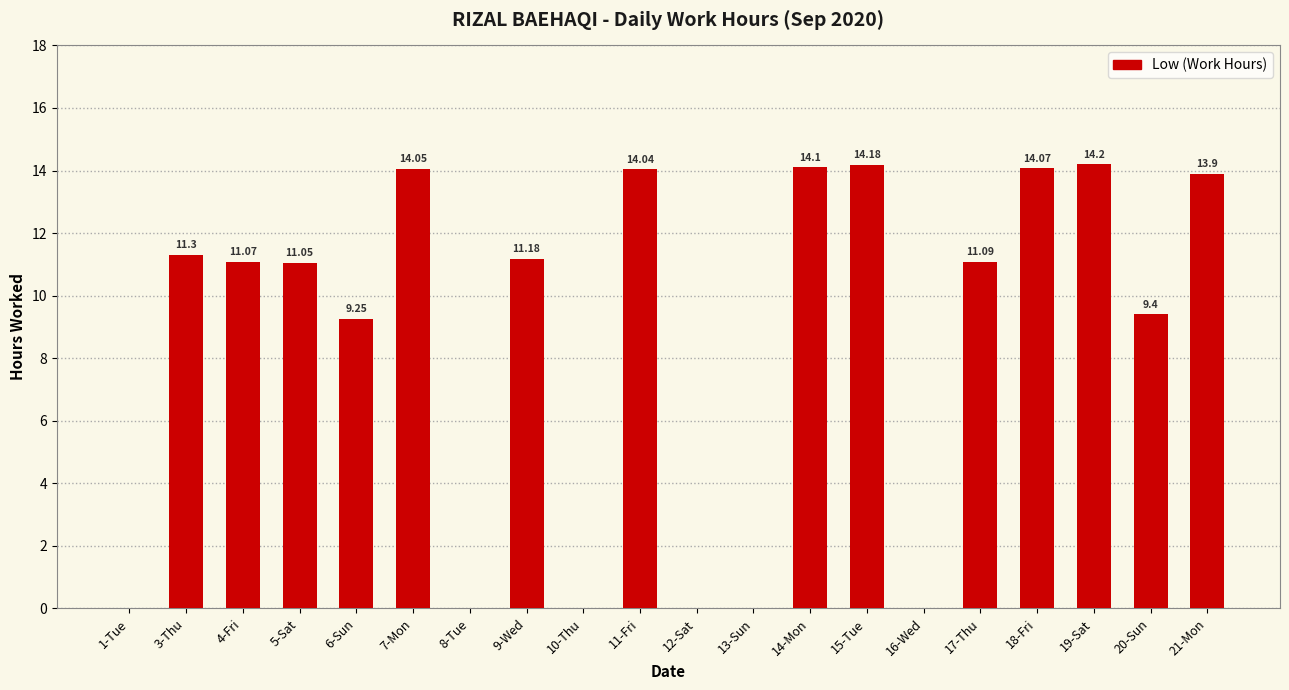

The value at 15-Tue is 4.3. True or false?

False